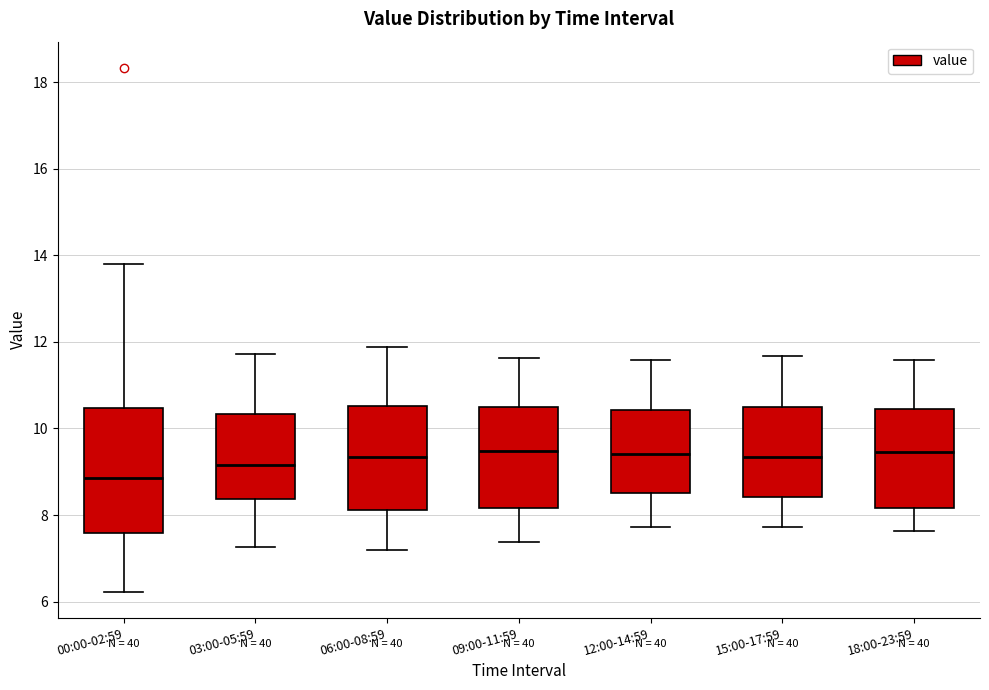

Reading left to right, transcribe this box plot: for each box, give where its median line is, the range the box spans, and where its two whiskers end, as read against the y-axis. The values are not printed on the chart, so give them approximately, as read against the axis.

00:00-02:59: median 8.8, box 7.6 to 10.4, whiskers 6.2 to 13.8
03:00-05:59: median 9.2, box 8.4 to 10.4, whiskers 7.2 to 11.8
06:00-08:59: median 9.4, box 8.2 to 10.6, whiskers 7.2 to 11.8
09:00-11:59: median 9.4, box 8.2 to 10.4, whiskers 7.4 to 11.6
12:00-14:59: median 9.4, box 8.6 to 10.4, whiskers 7.8 to 11.6
15:00-17:59: median 9.4, box 8.4 to 10.4, whiskers 7.8 to 11.6
18:00-23:59: median 9.4, box 8.2 to 10.4, whiskers 7.6 to 11.6